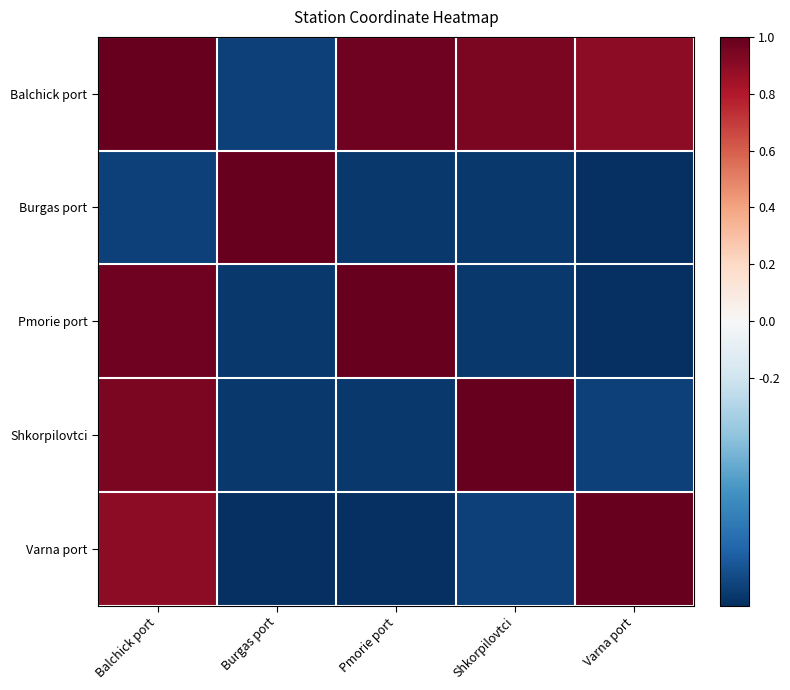

Which has a higher value, Pmorie port or Varna port?

Pmorie port